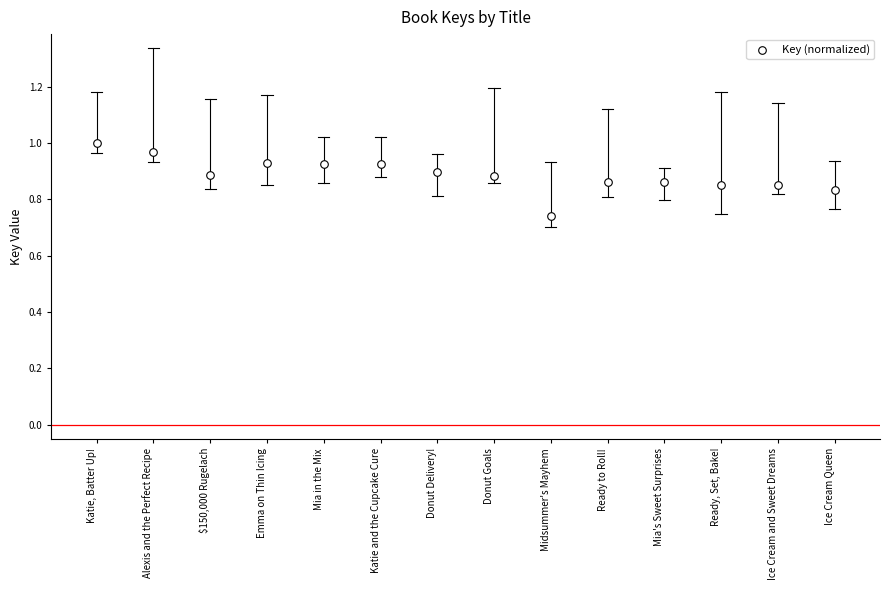

What is the range of Y values (max minus min)?

0.3